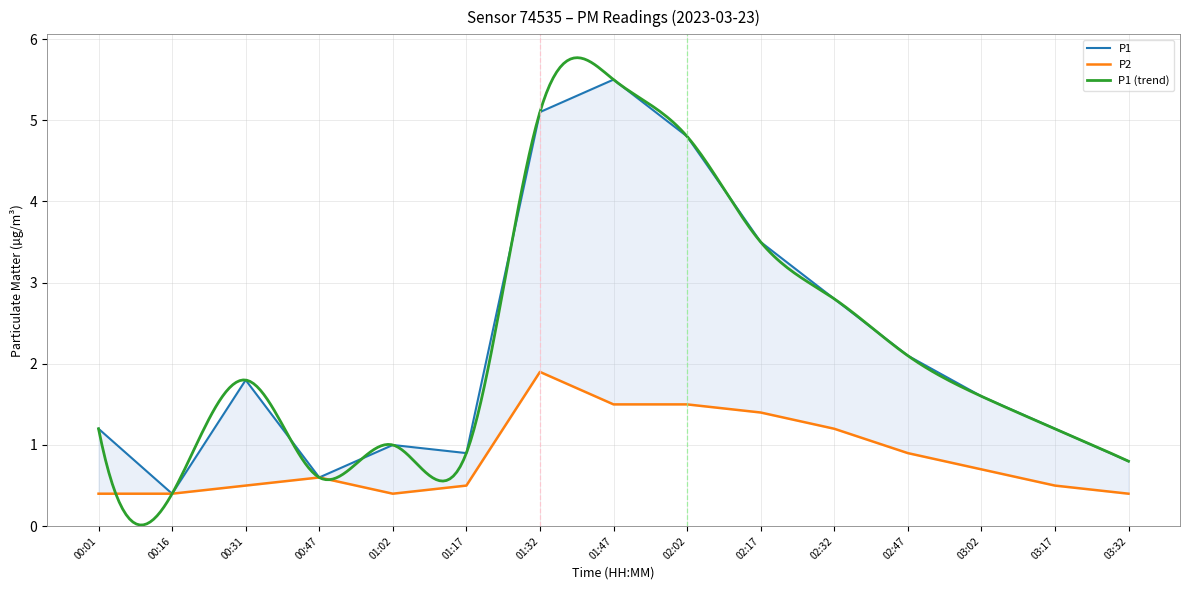

What is the lowest value of the P1 series?

0.4